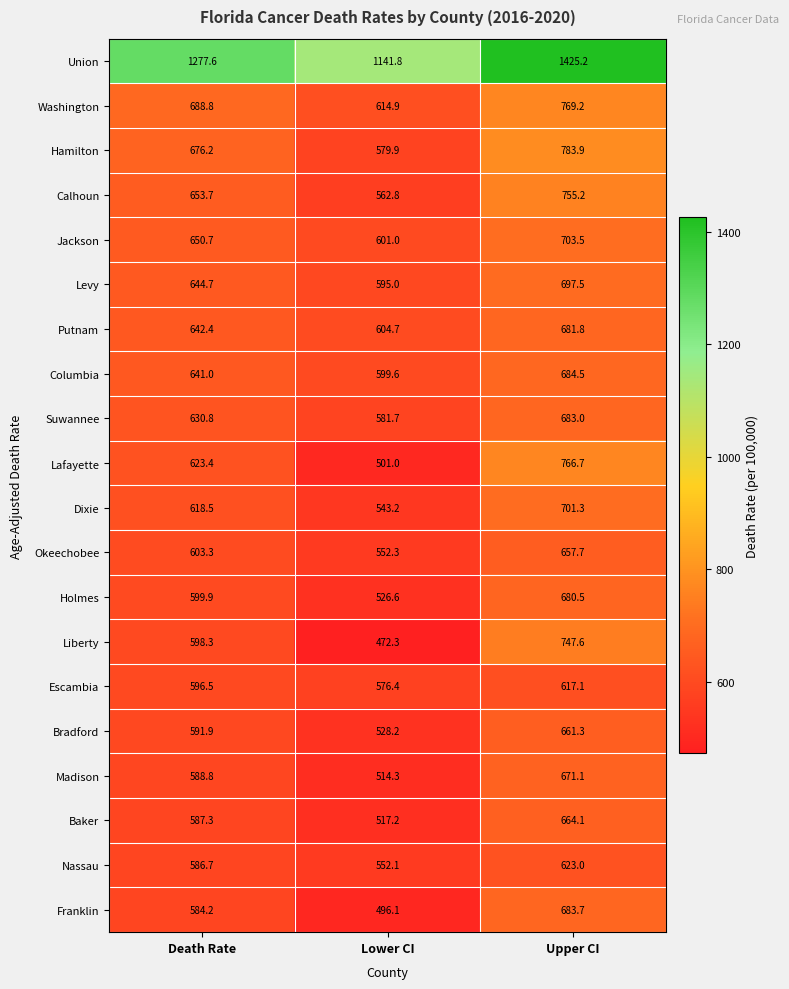

Read the Dixie value at Upper CI.

701.3